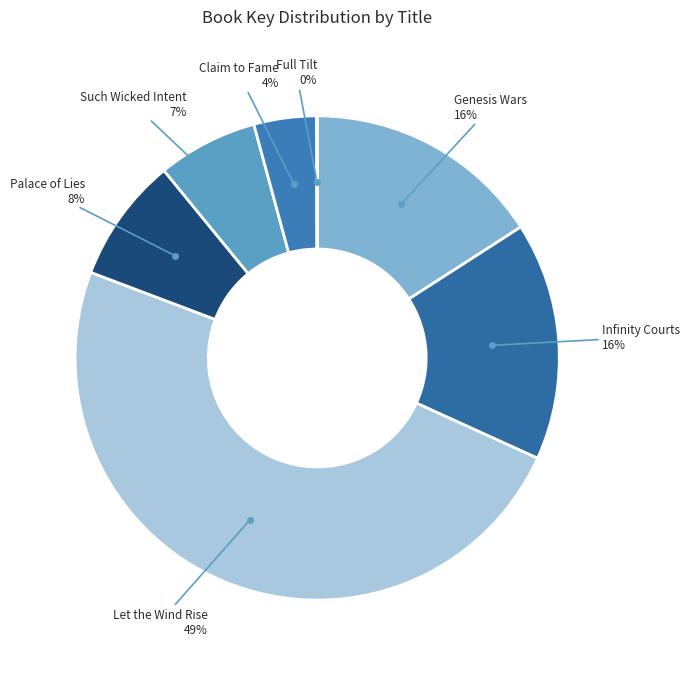

To the nearest percent, what is the average slice percentage?

14%